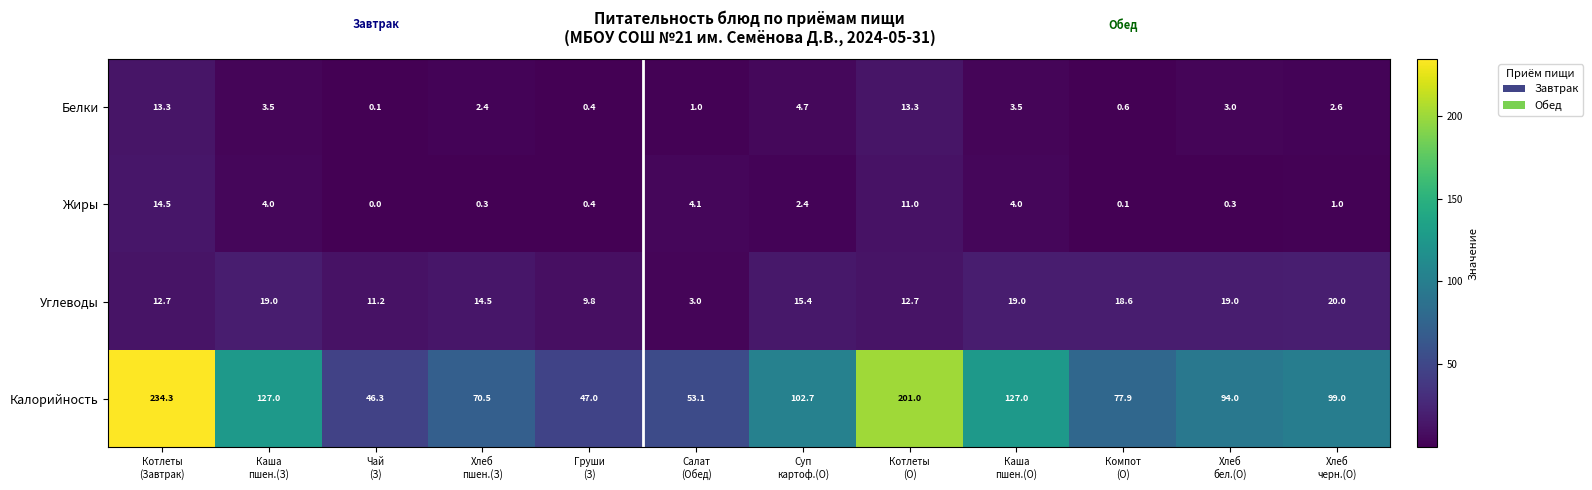

What is the average value of the Жиры series?

3.5